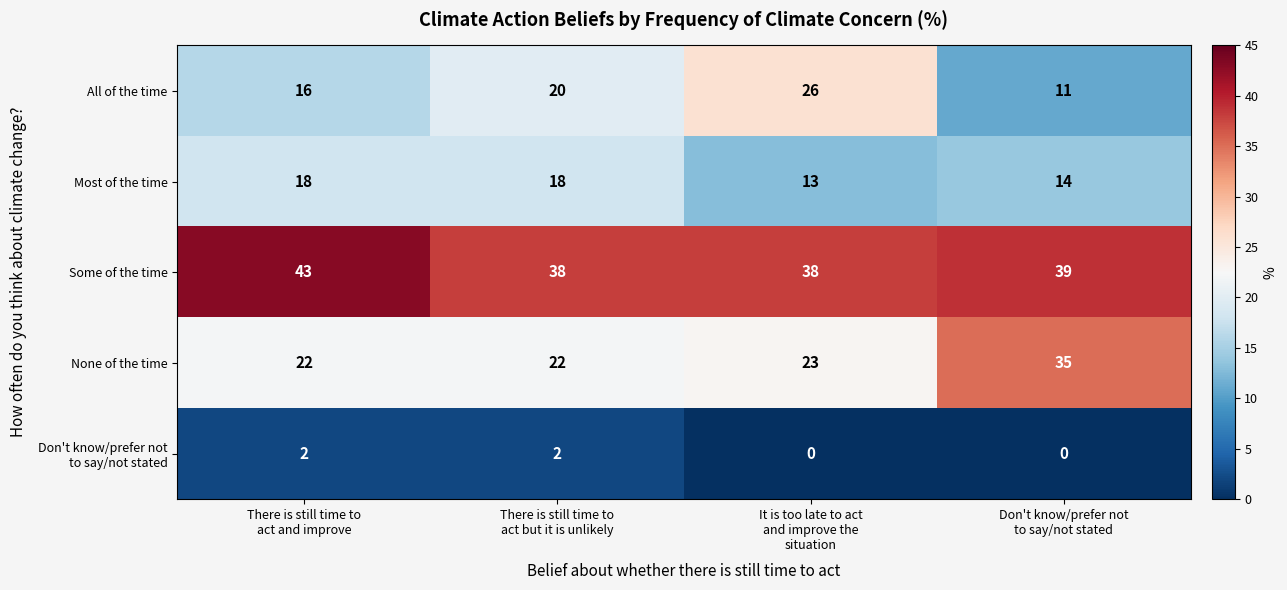

Count the Most of the time values in the range 14 to 18.

3